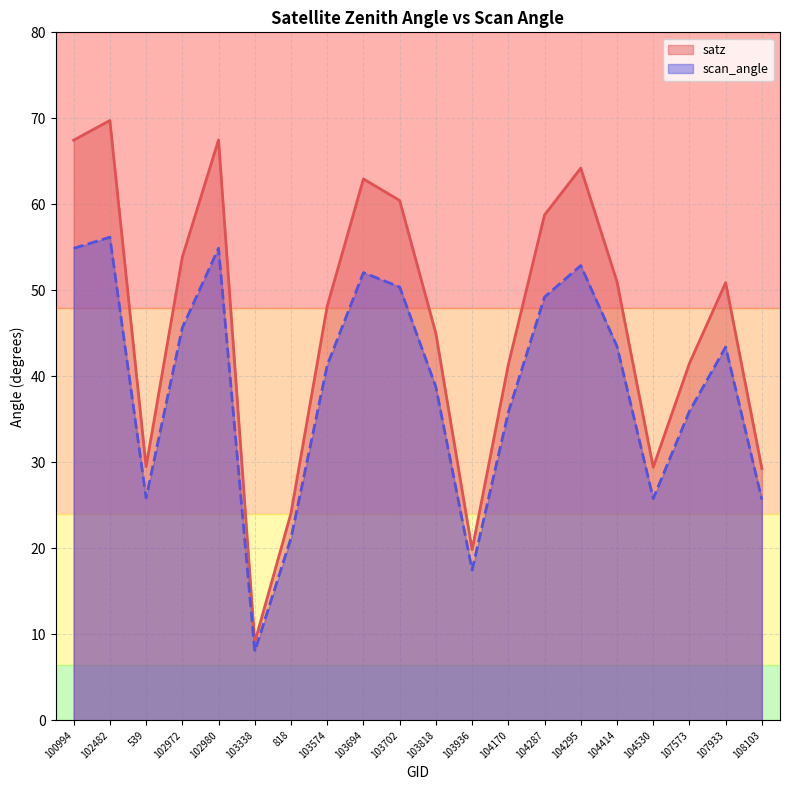

Count the number of categories in the chart.

20